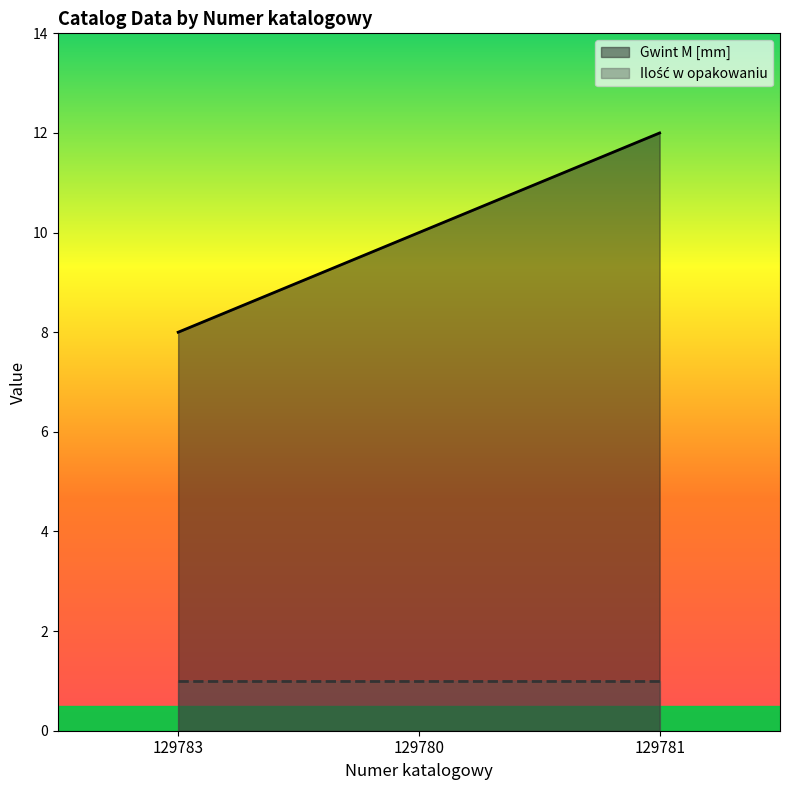

List the labels in order of value, largest first.

129781, 129780, 129783